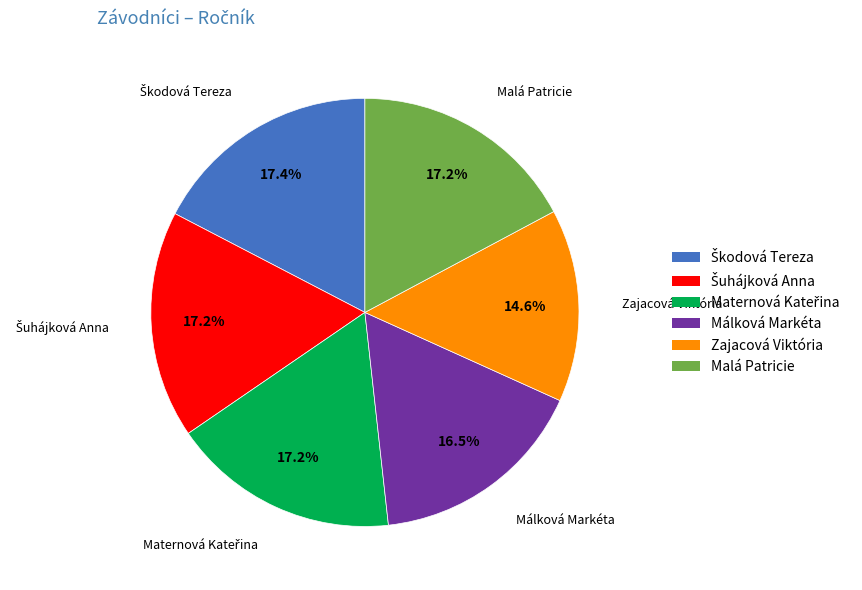

Which category has the smallest portion of the pie?

Zajacová Viktória